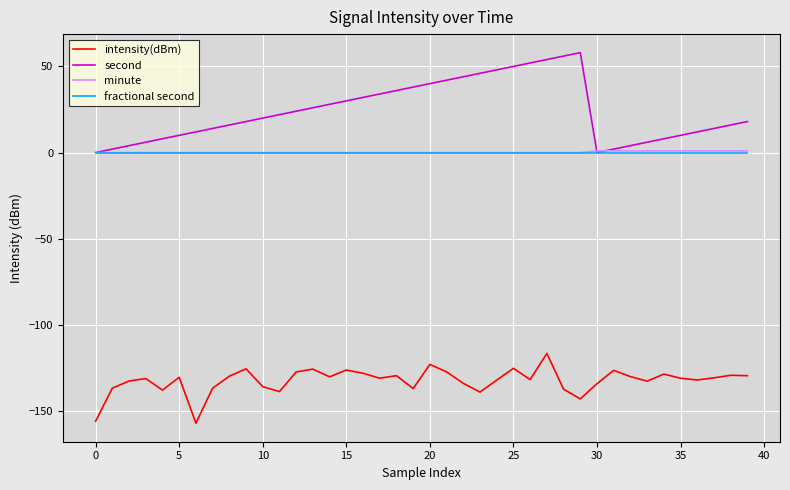

After their last crossing, which series has the higher values: minute or second?

second